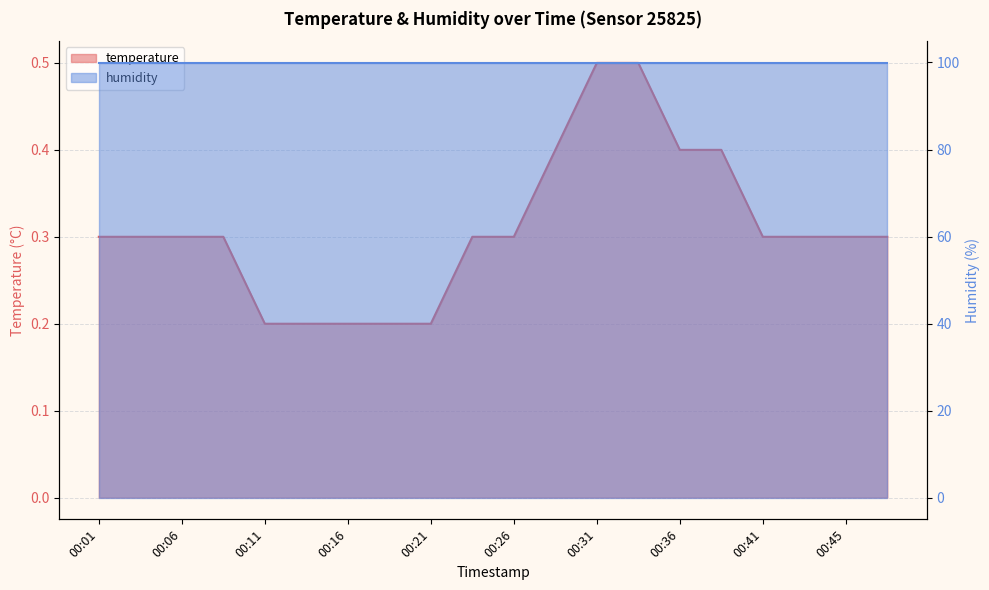

Reading right to left, what are all the values shown in this chart?

0.3	0.3	0.3	0.3	0.4	0.4	0.5	0.5	0.4	0.3	0.3	0.2	0.2	0.2	0.2	0.2	0.3	0.3	0.3	0.3